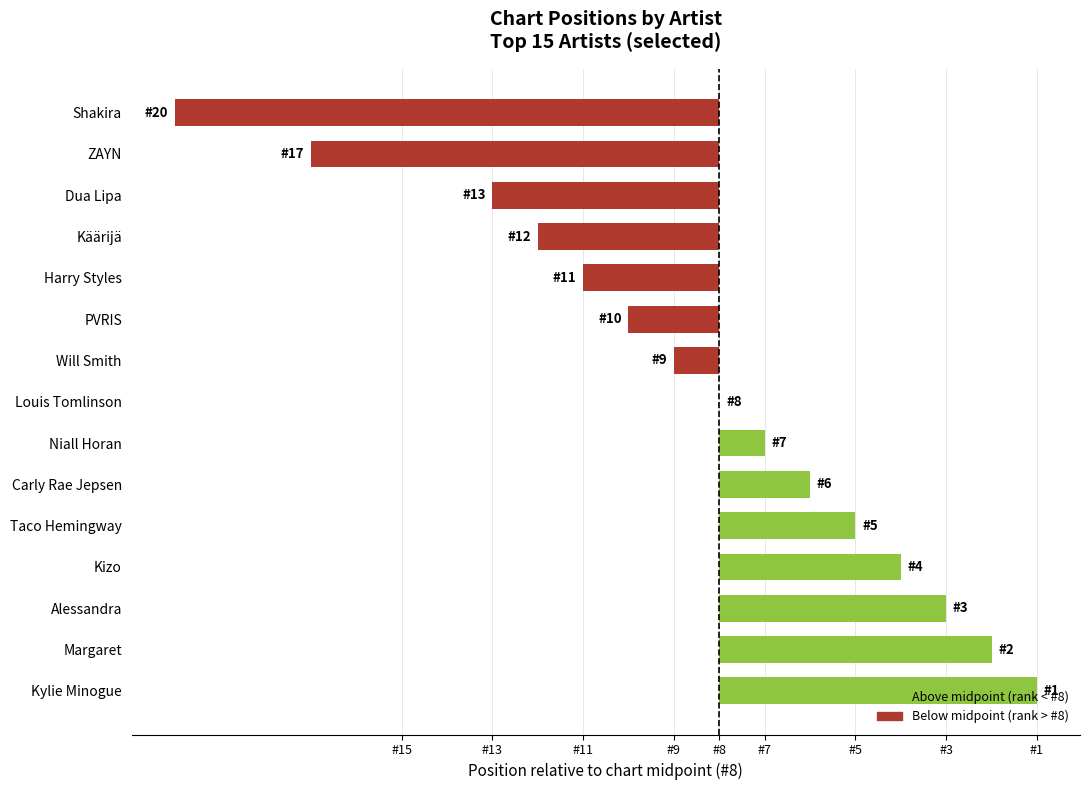

What is the greatest value displayed?

7